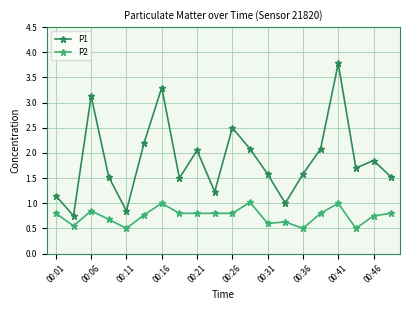

What is the sum of all P2 values?

15.0